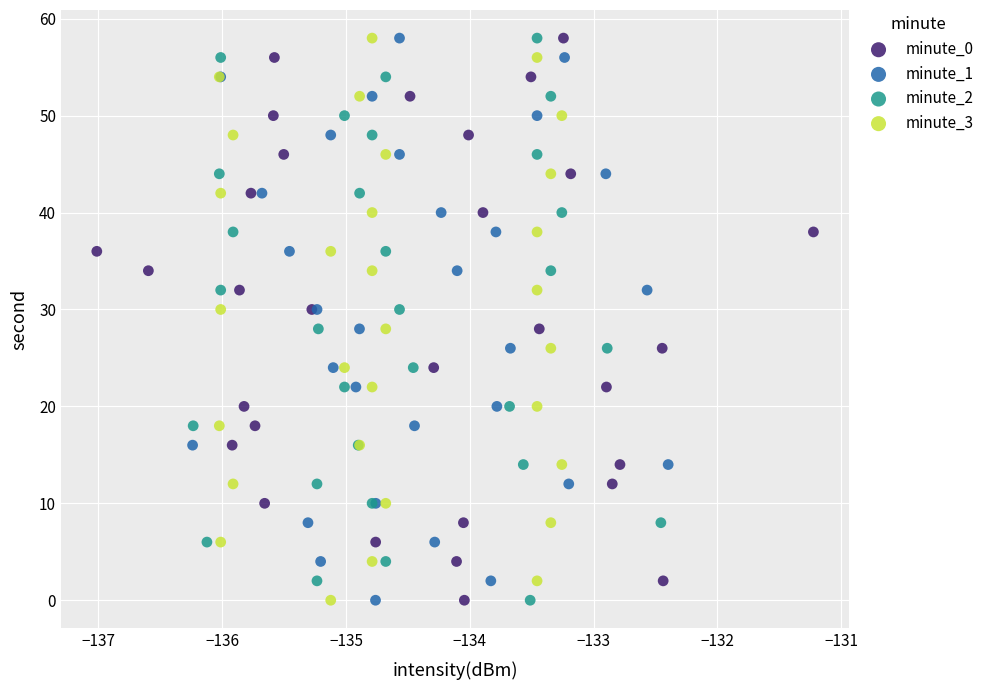

What are all the series names shown in the legend?

minute_0, minute_1, minute_2, minute_3